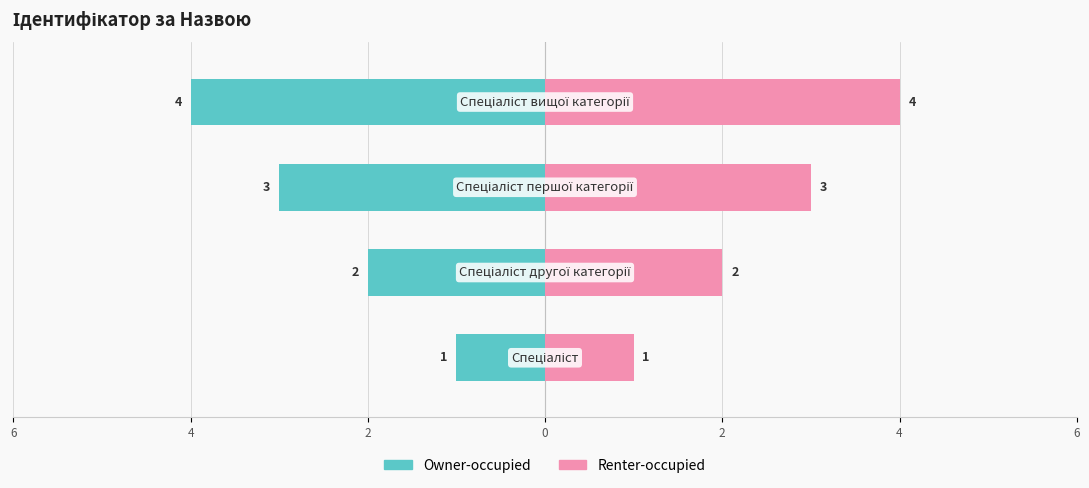

How many series are shown in this chart?

2